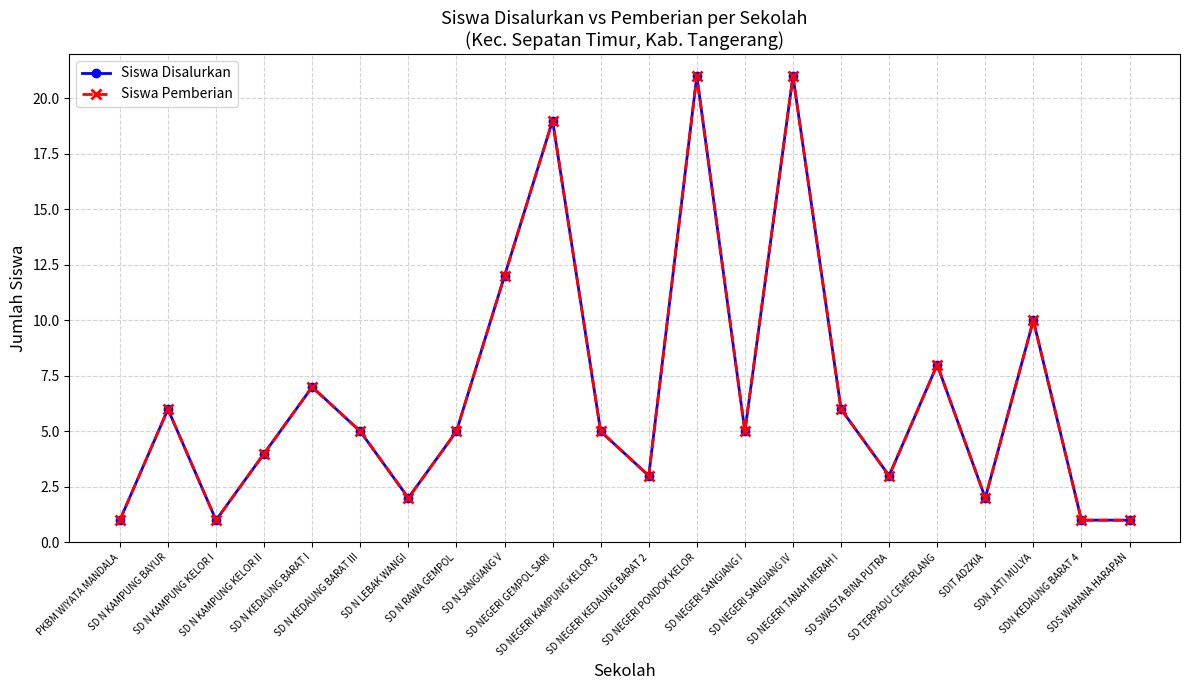

What is the difference between the Siswa Disalurkan values at SD NEGERI KAMPUNG KELOR 3 and SDS WAHANA HARAPAN?

4